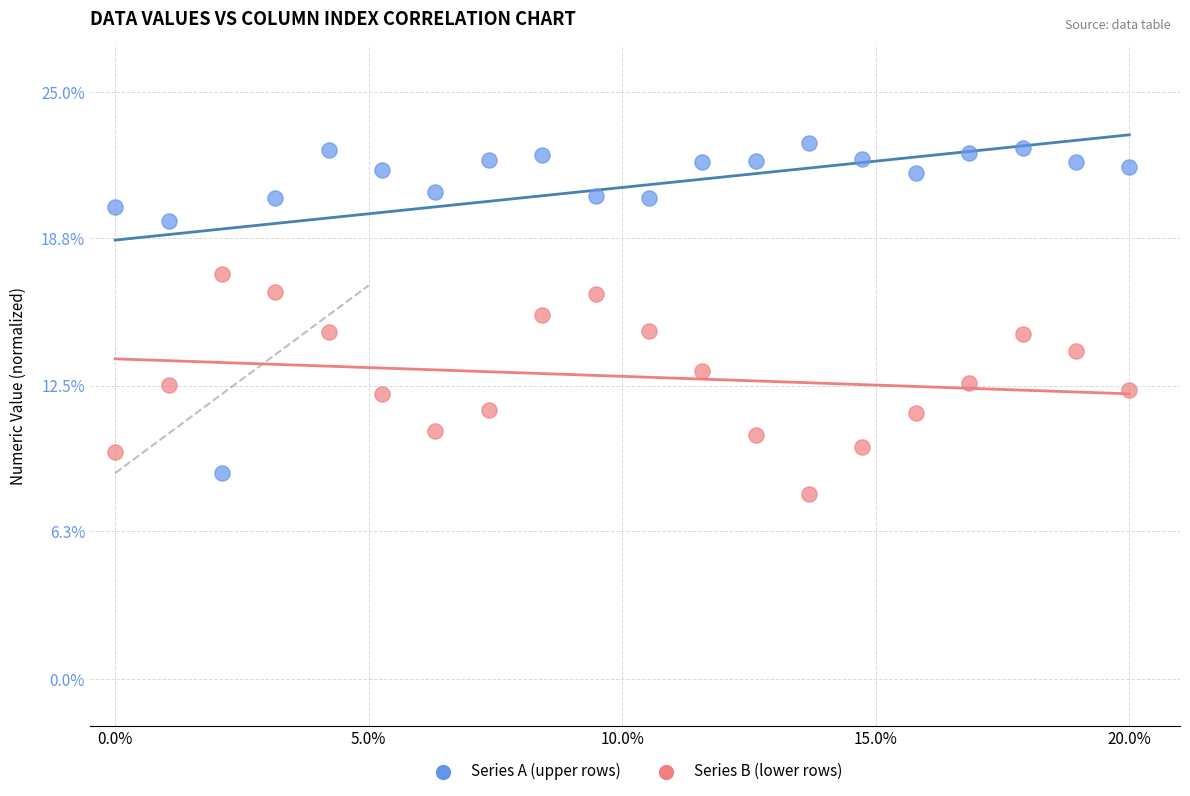

Which series has the widest spread of Y values?

Series A (upper rows)